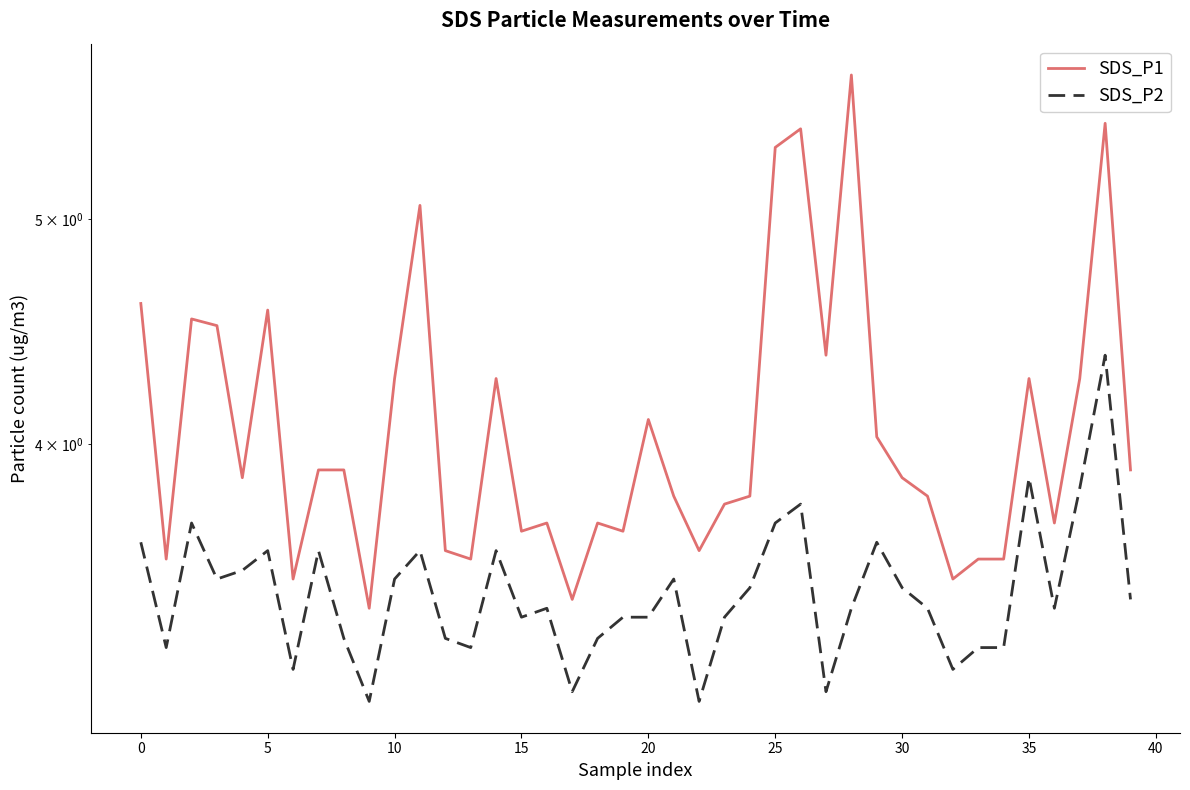

What is the minimum value shown in the chart?

3.1